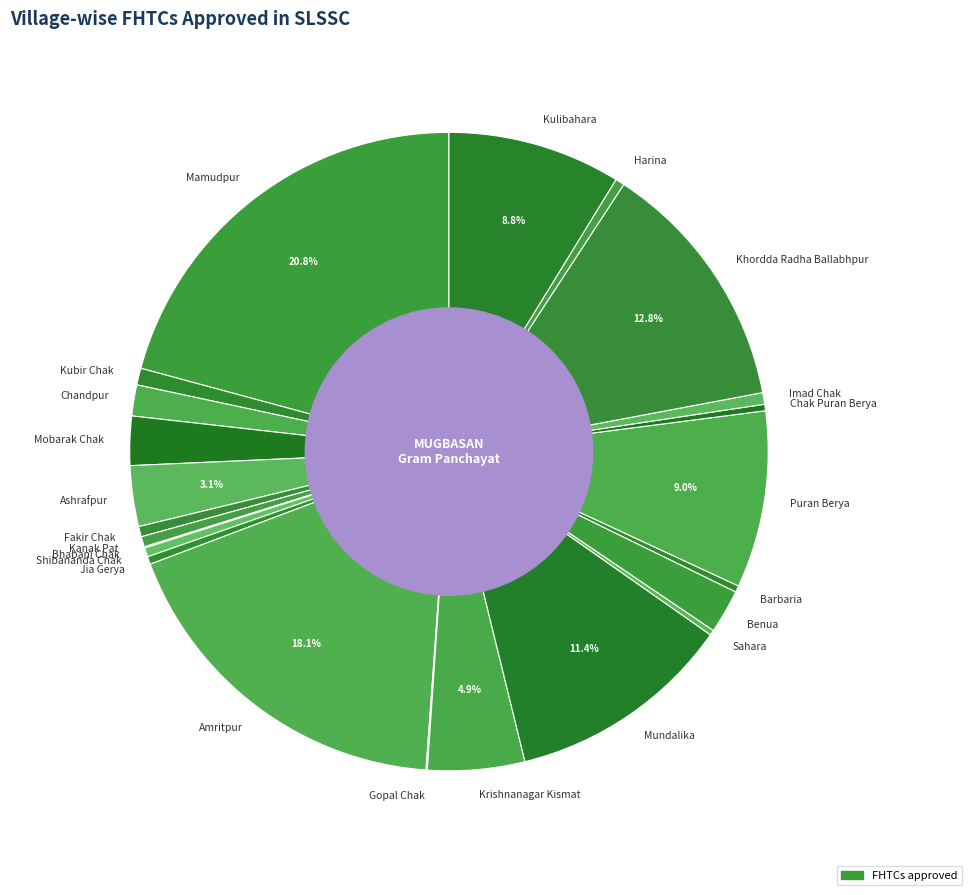

Does any single category account for the majority?

No